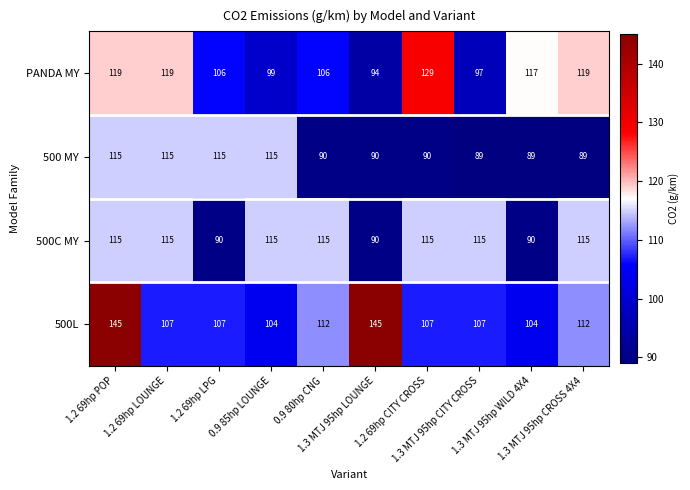

What is the greatest value displayed?

145